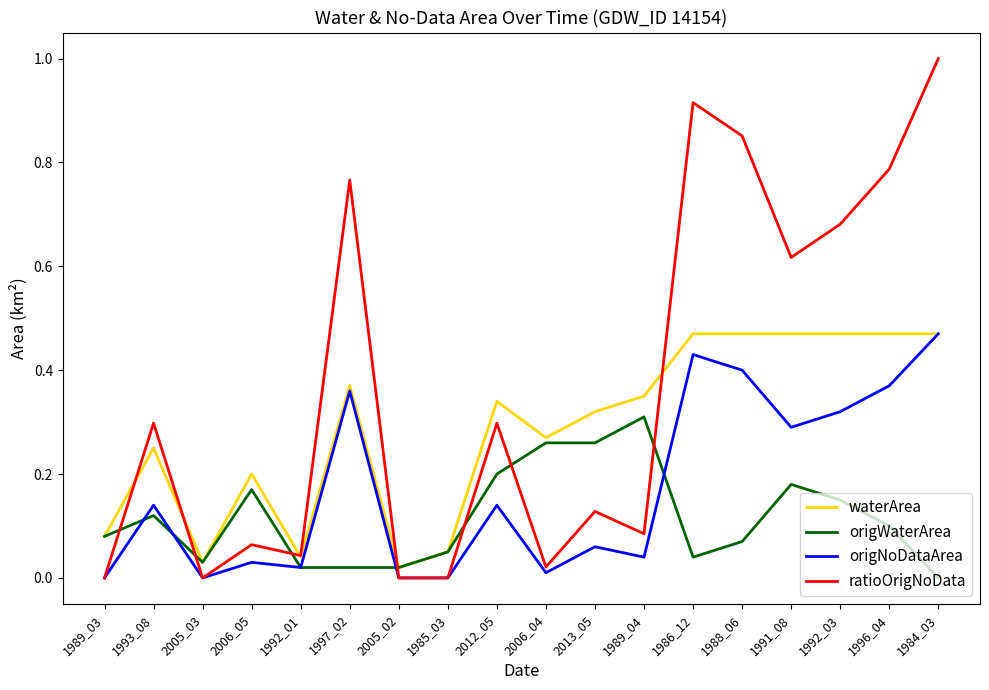

Which series ends up on top after the final intersection of ratioOrigNoData and origWaterArea?

ratioOrigNoData